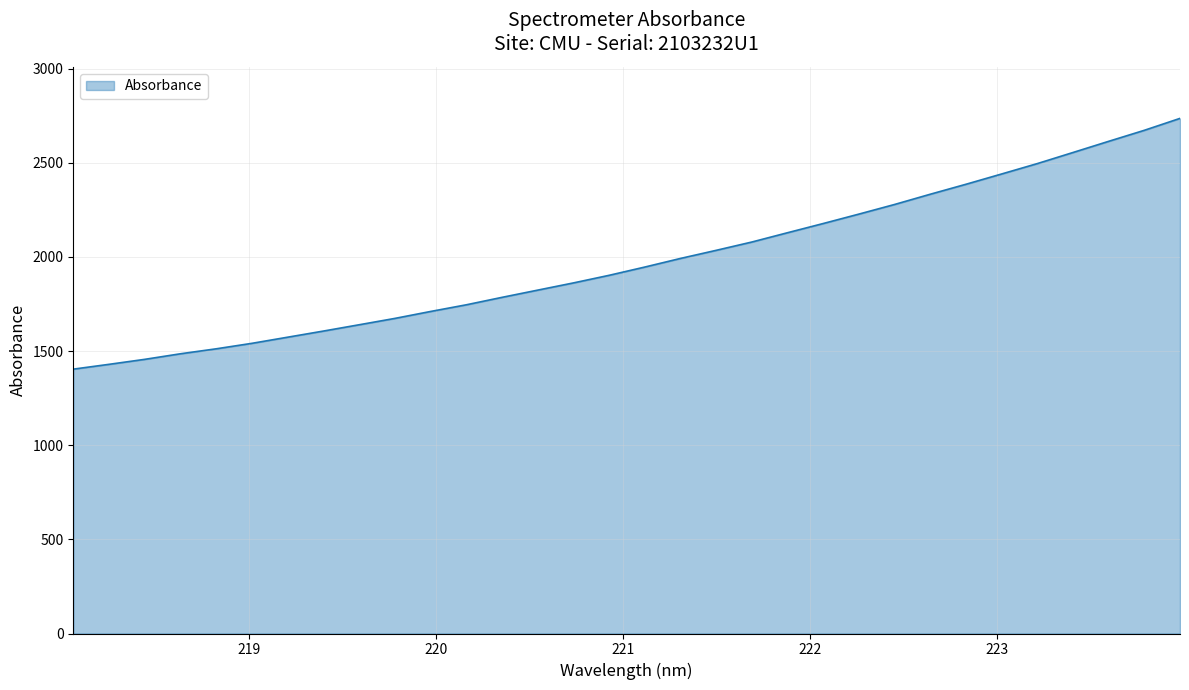

What is the maximum value shown in the chart?

2736.2